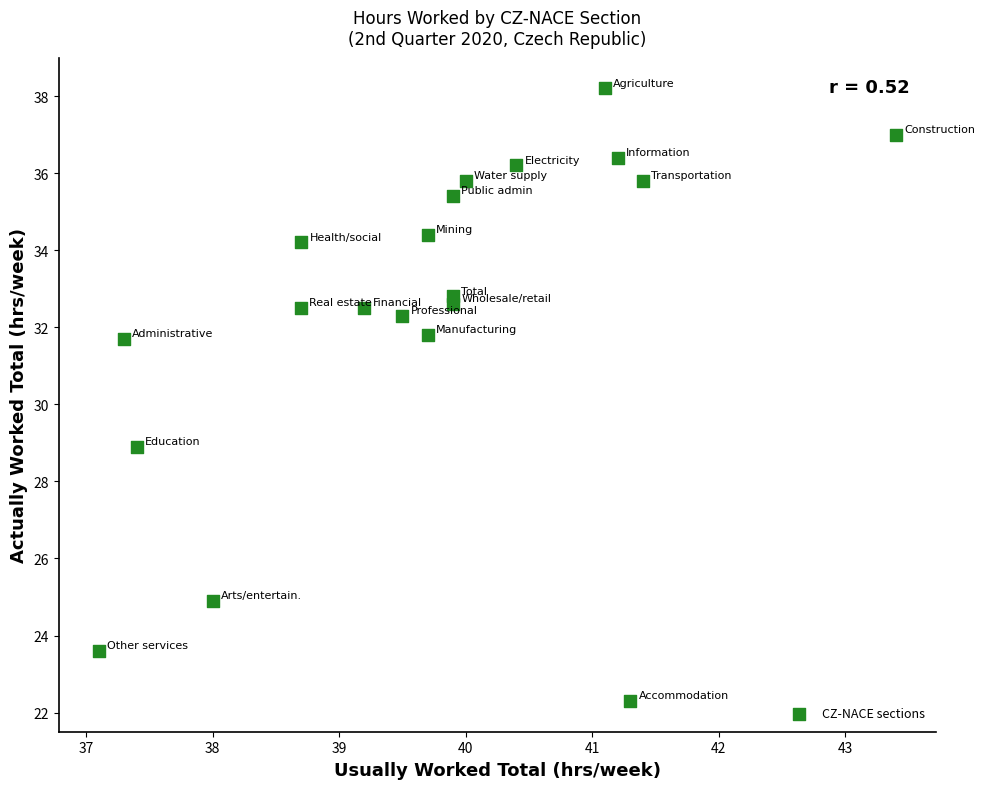

What Y value in the scatter plot is closest to 30?

28.9